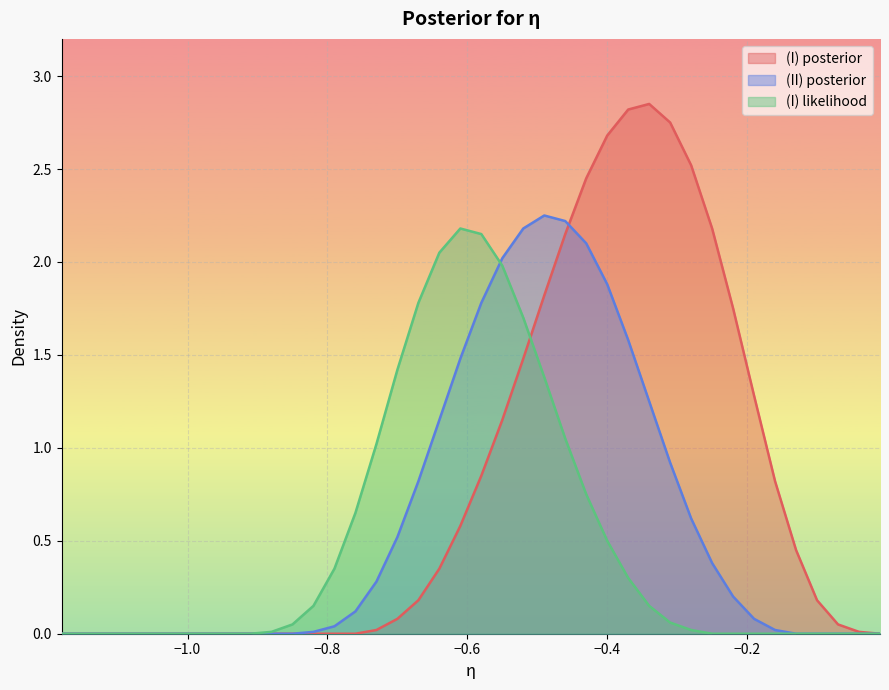

Reading left to right, list all the values displayed in this chart.

(I)_posterior: 0.0	0.0	0.0	0.0	0.0	0.0	0.0	0.0	0.0	0.0	0.0	0.0	0.0	0.0	0.0	0.0	0.1	0.2	0.3	0.6	0.8	1.1	1.5	1.8	2.1	2.5	2.7	2.8	2.9	2.8	2.5	2.2	1.8	1.3	0.8	0.5	0.2	0.1	0.0	0.0
(II)_posterior: 0.0	0.0	0.0	0.0	0.0	0.0	0.0	0.0	0.0	0.0	0.0	0.0	0.0	0.0	0.1	0.3	0.5	0.8	1.1	1.5	1.8	2.0	2.2	2.2	2.2	2.1	1.9	1.6	1.2	0.9	0.6	0.4	0.2	0.1	0.0	0.0	0.0	0.0	0.0	0.0
(I)_likelihood: 0.0	0.0	0.0	0.0	0.0	0.0	0.0	0.0	0.0	0.0	0.0	0.1	0.1	0.3	0.7	1.0	1.4	1.8	2.0	2.2	2.1	2.0	1.7	1.4	1.1	0.8	0.5	0.3	0.1	0.1	0.0	0.0	0.0	0.0	0.0	0.0	0.0	0.0	0.0	0.0